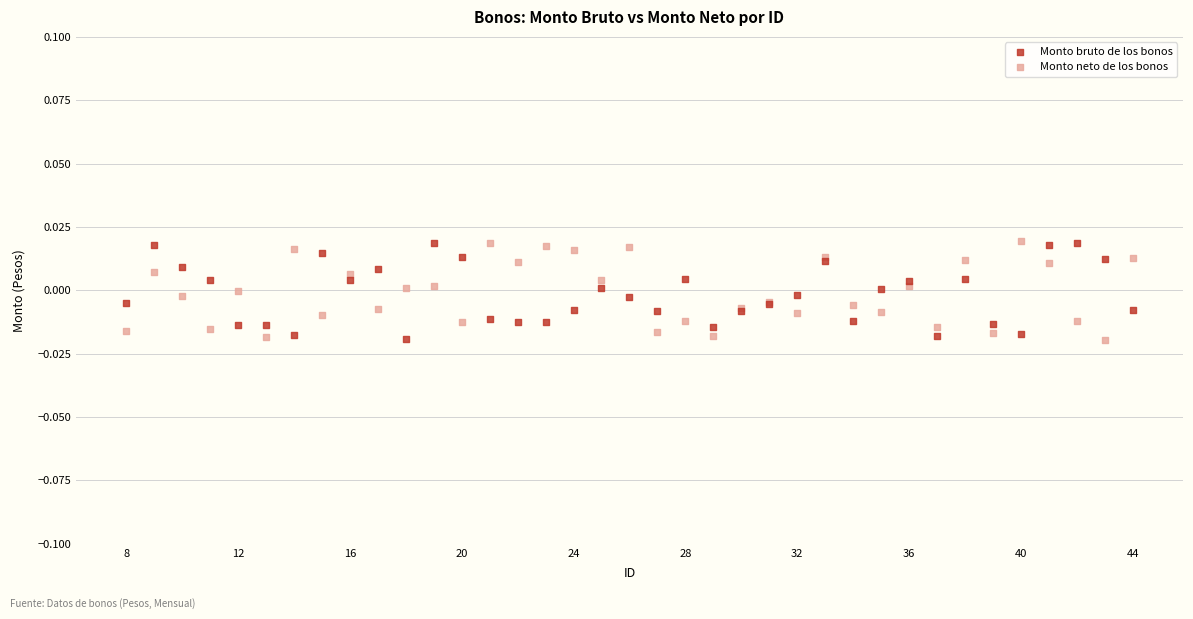

What is the X range (max minus min) for the scatter plot?

36.0